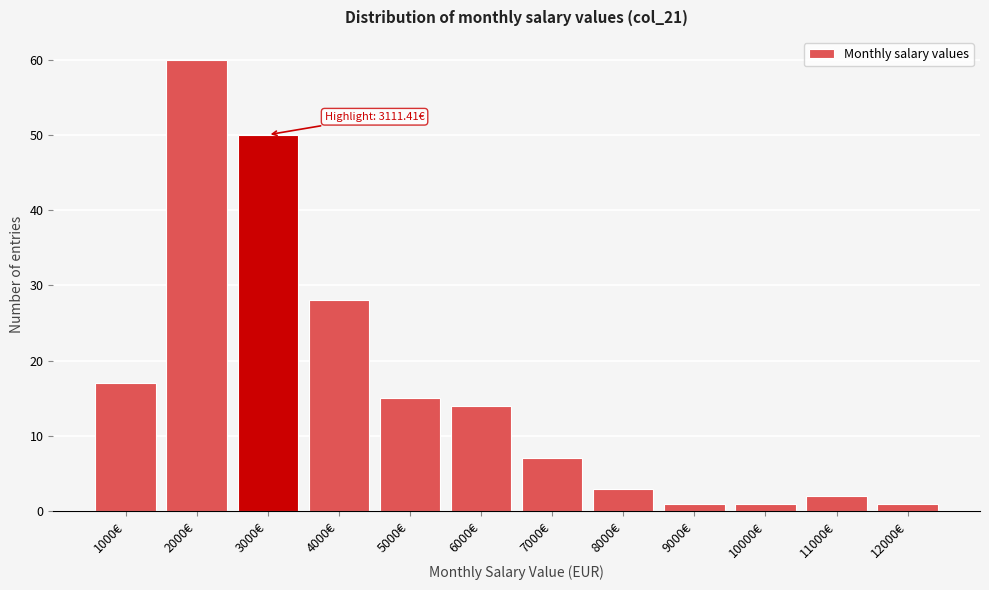

Over which range of the x-axis is the bar tallest?

1500 to 2500